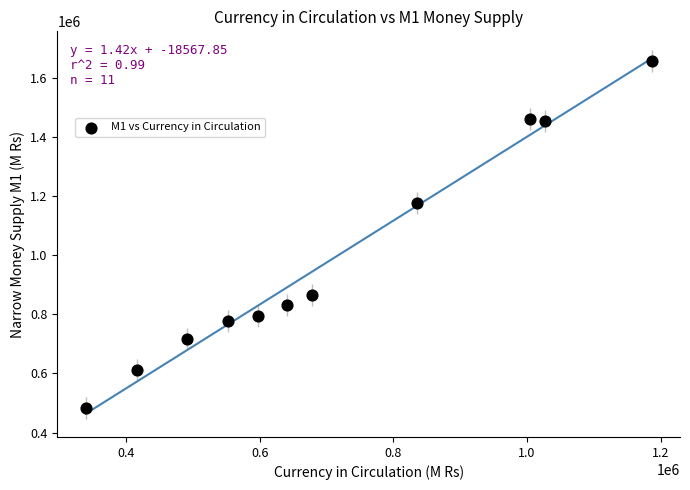

What is the average X value?

706462